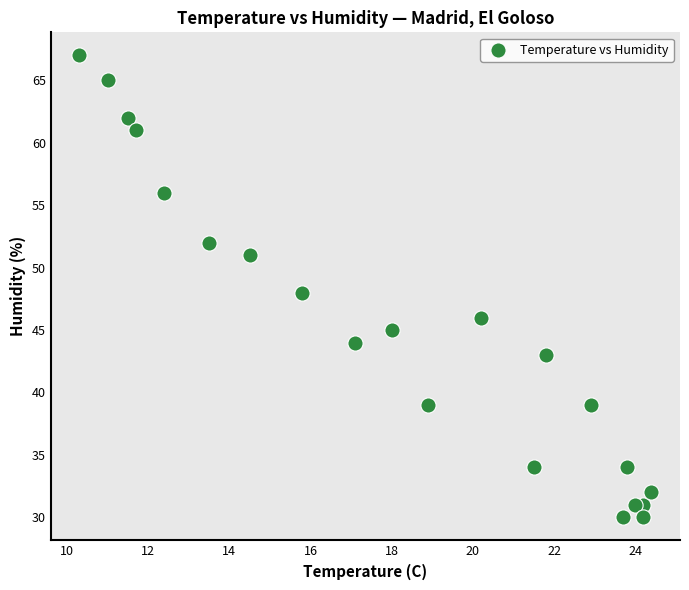

What is the range of Y values (max minus min)?

37